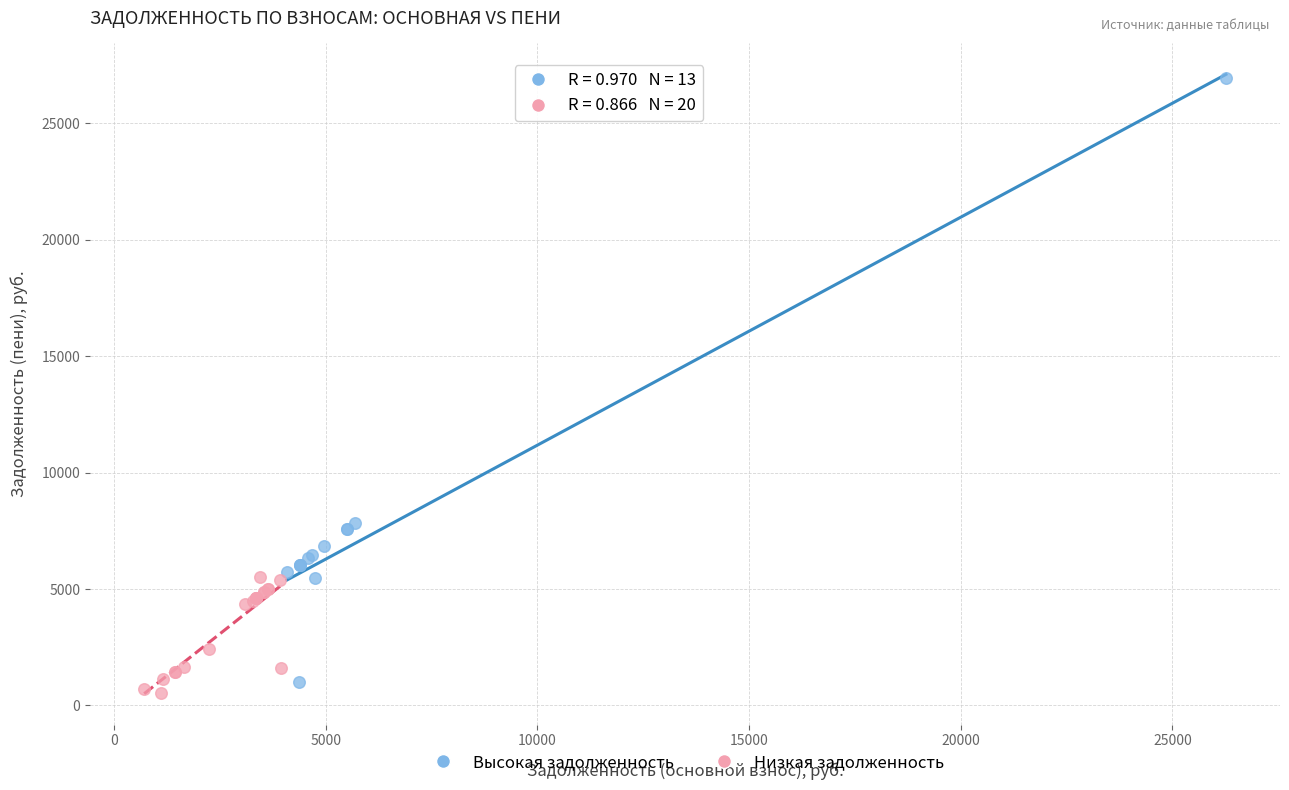

Which series reaches the maximum Y coordinate?

Высокая задолженность